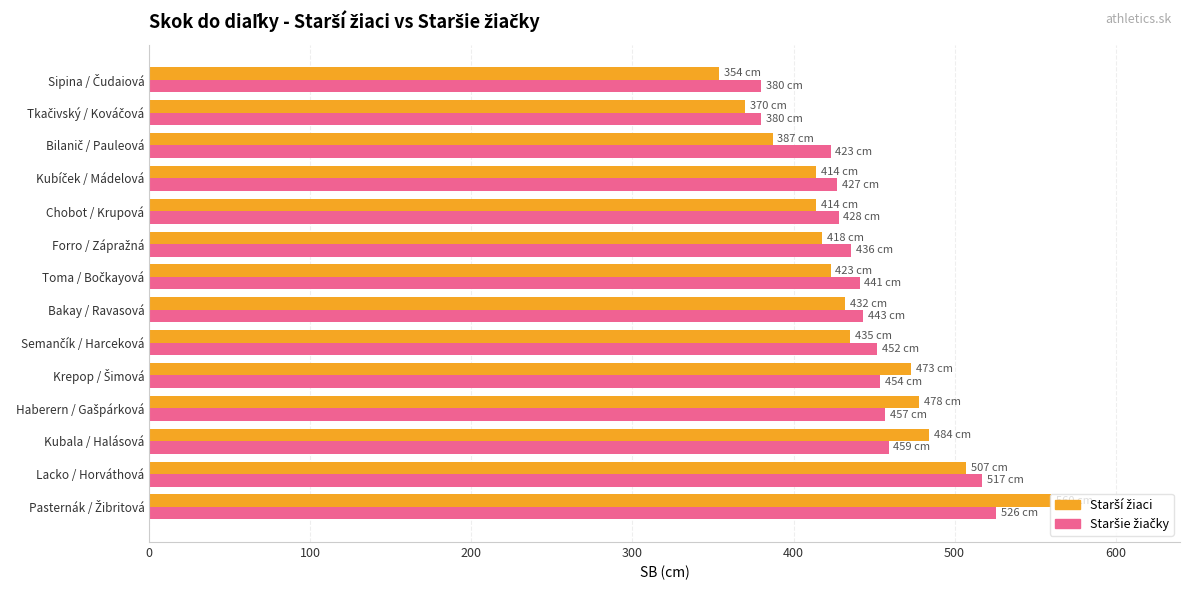

What is the spread (max minus min) of values at Lacko / Horváthová?

10